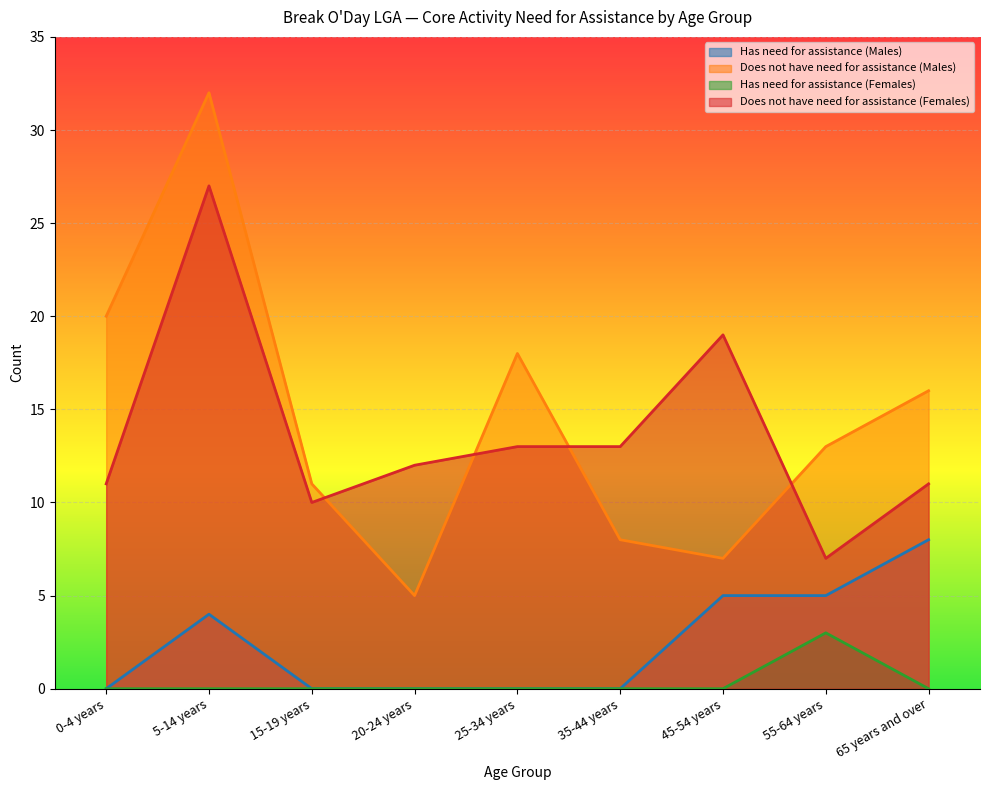

The value of Has need for assistance (Males) at 15-19 years is -4. True or false?

False